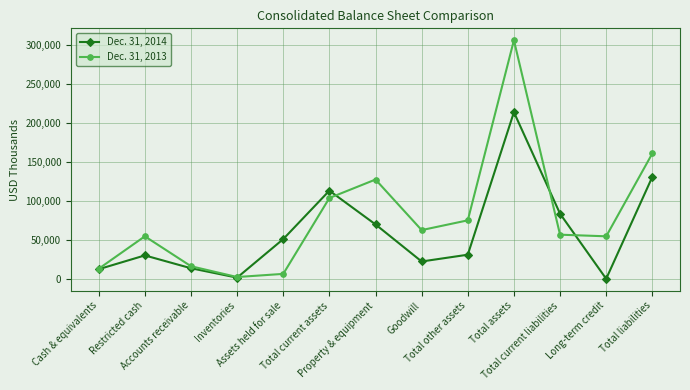

How many values in the Dec. 31, 2014 series are below 30903?

6